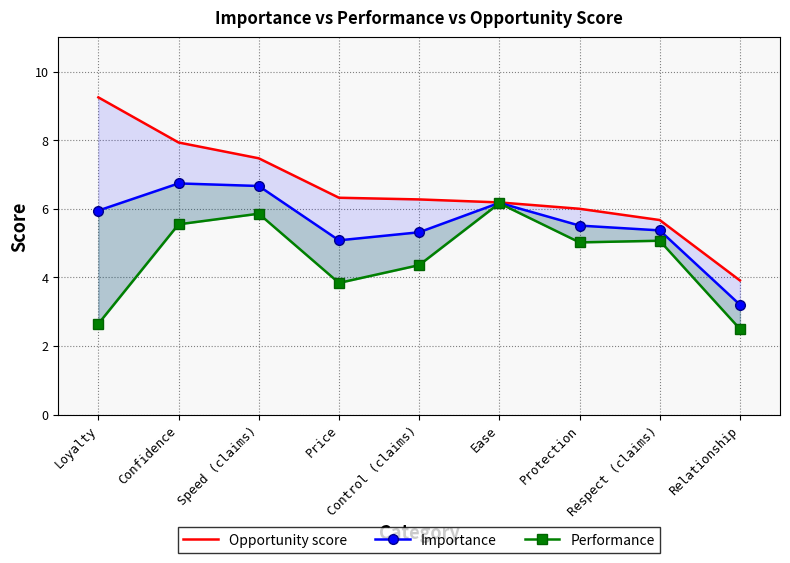

What is the minimum value shown in the chart?

2.5